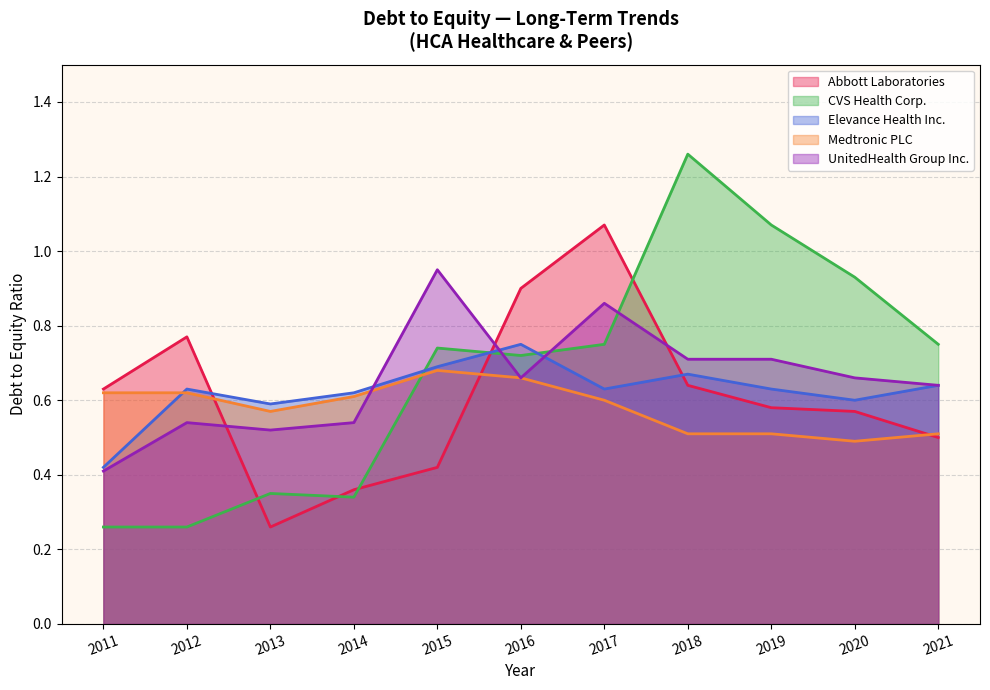

Is the value of Elevance Health Inc. at 2015 greater than the value of Medtronic PLC at 2019?

Yes